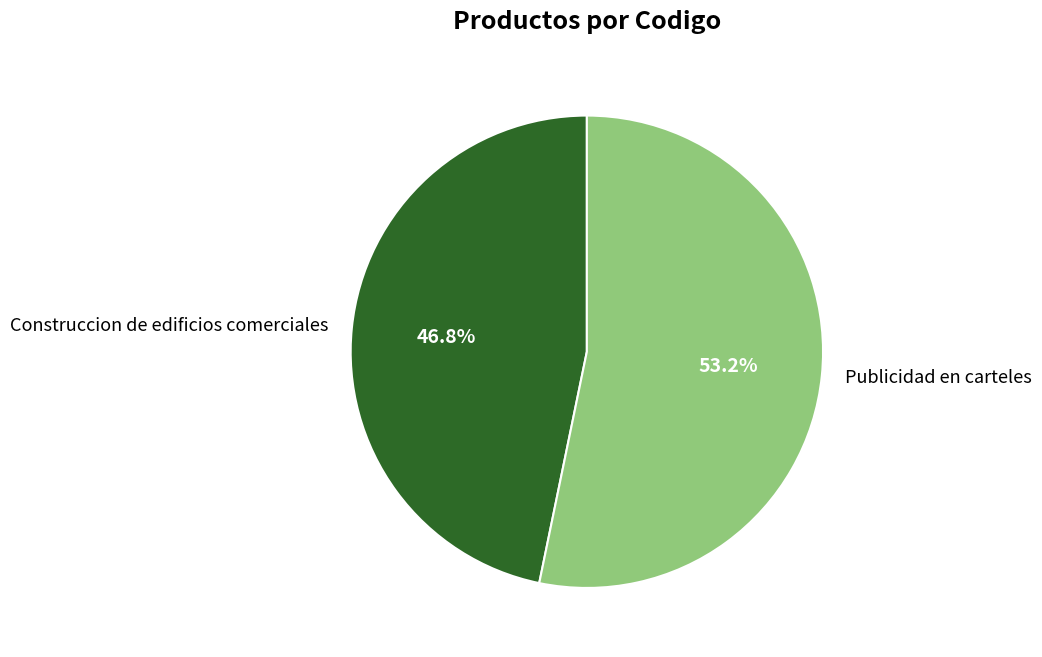

Approximately how many times larger is the value at Publicidad en carteles compared to Construccion de edificios comerciales?

1.1